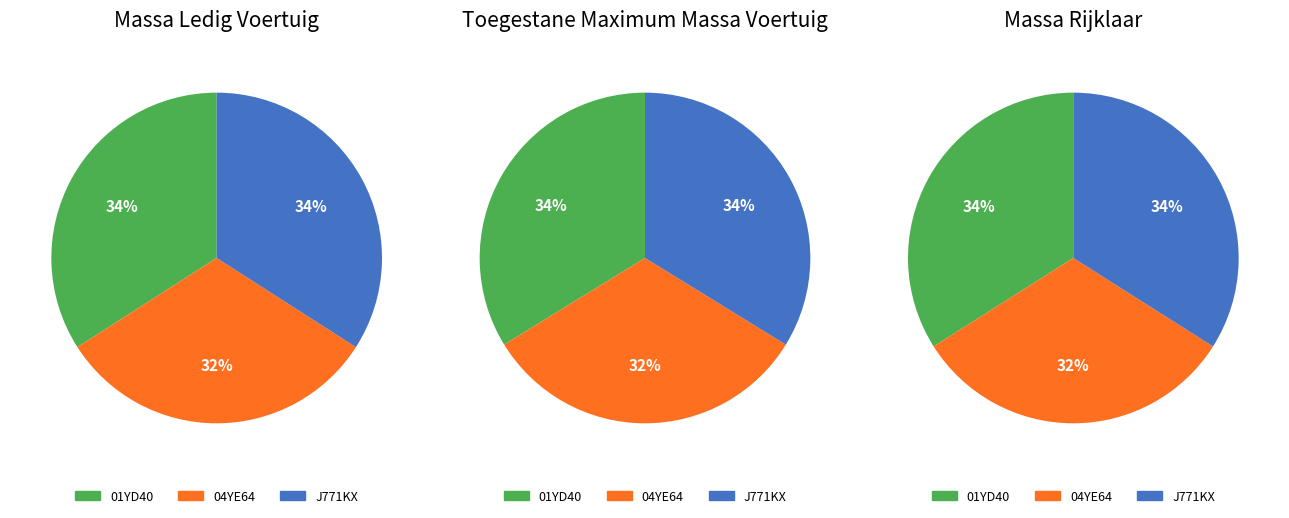

To the nearest percent, what portion does 01YD40 represent?

34%